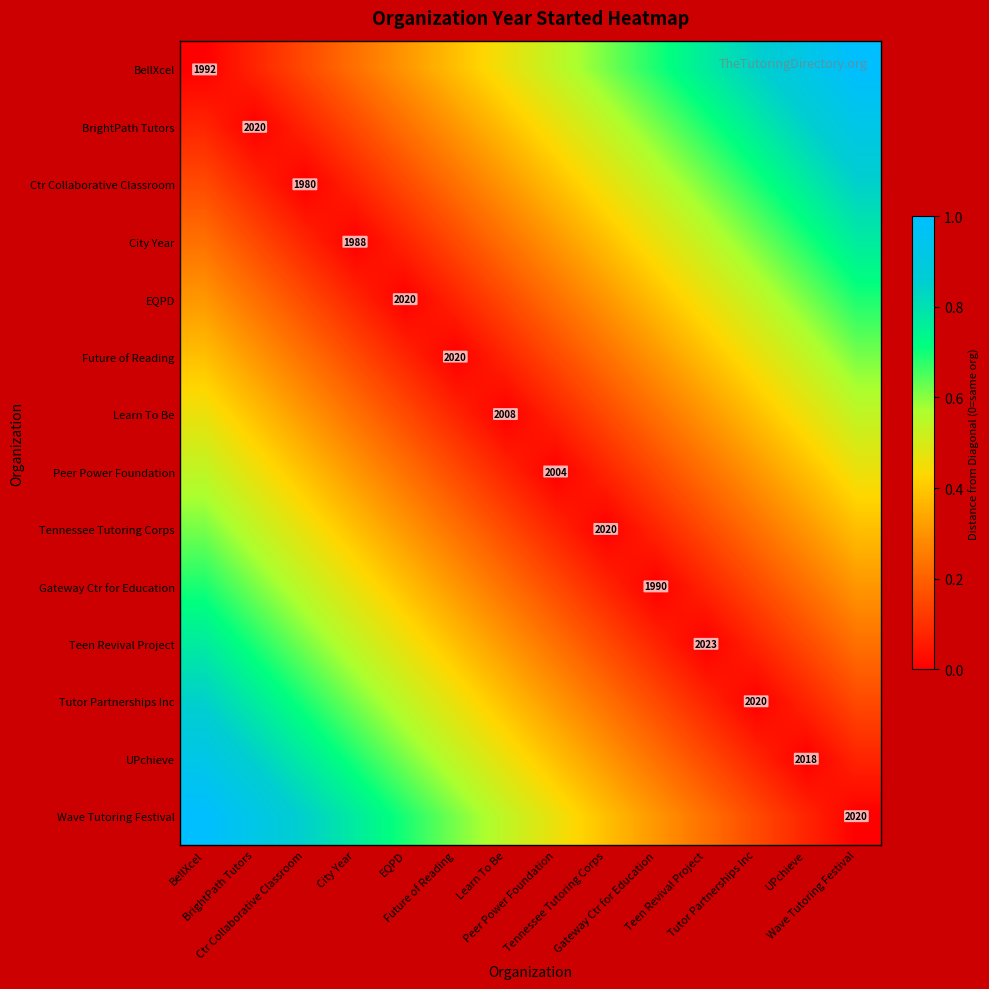

Is it true that BellXcel equals 1.0 at Peer Power Foundation?

False